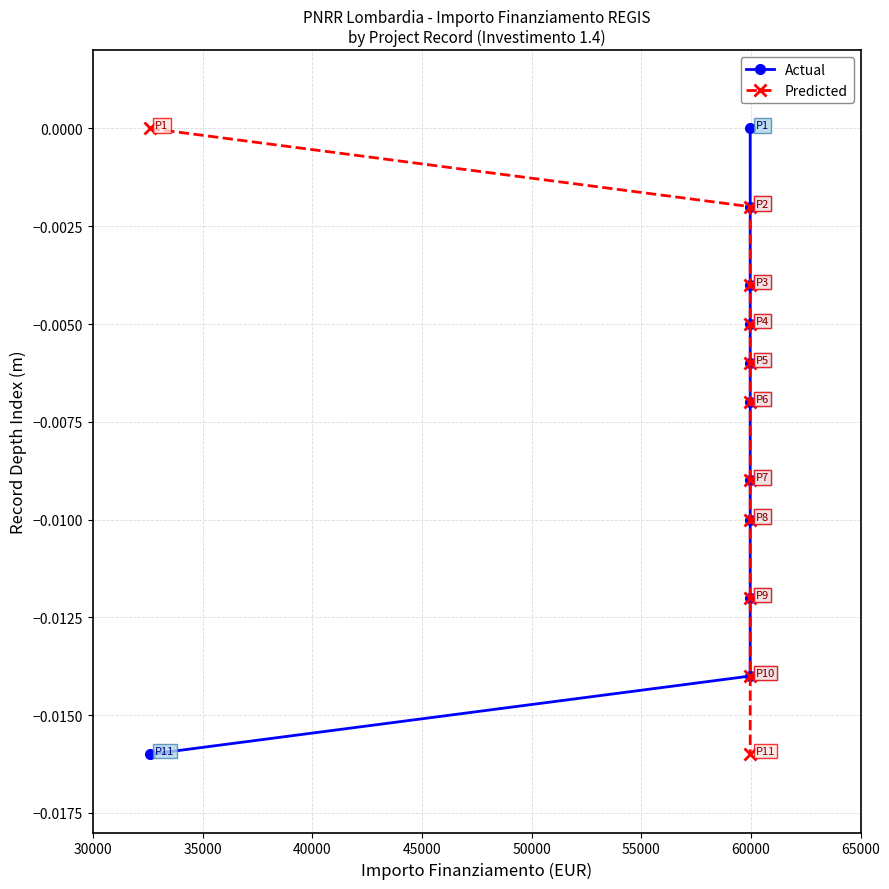

The Actual series shows -0.0 at 55000. True or false?

False